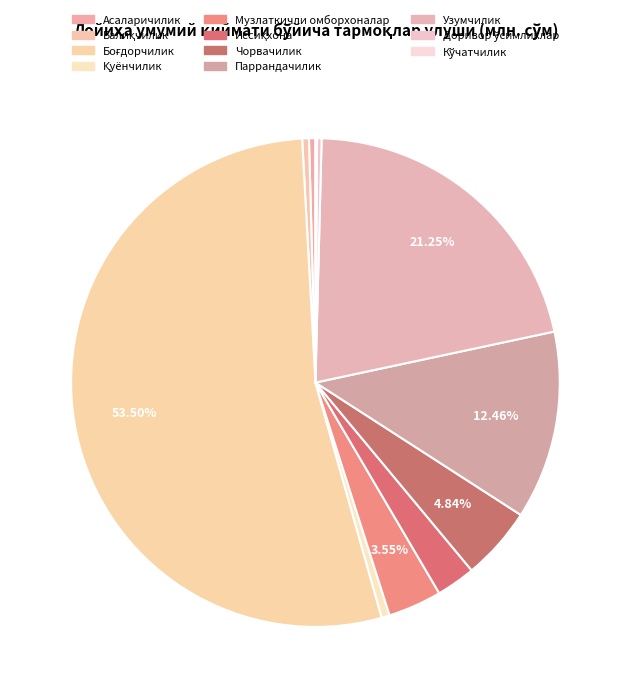

How many slices are in this pie chart?

11